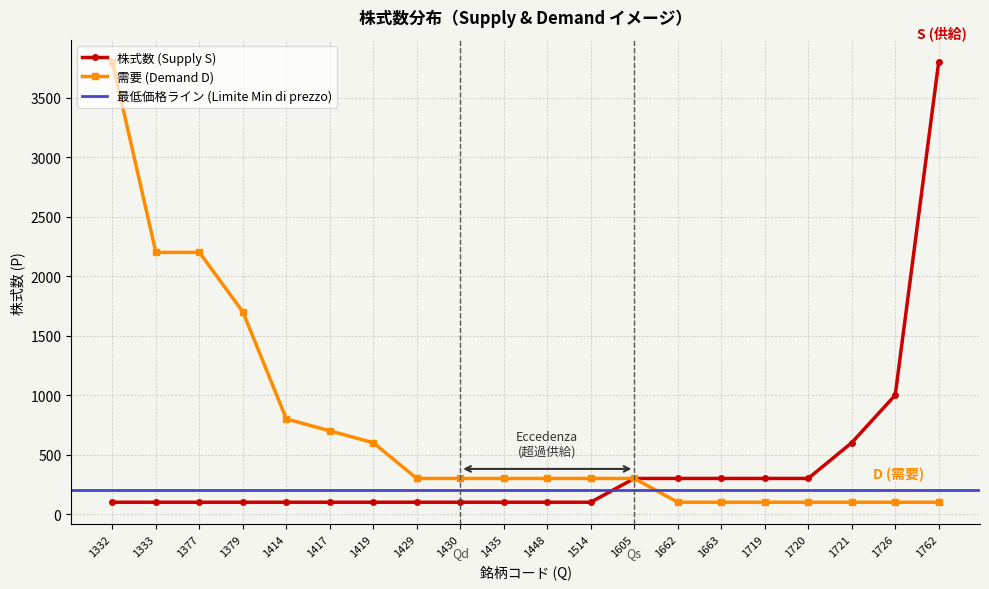

What is the minimum value shown in the chart?

100